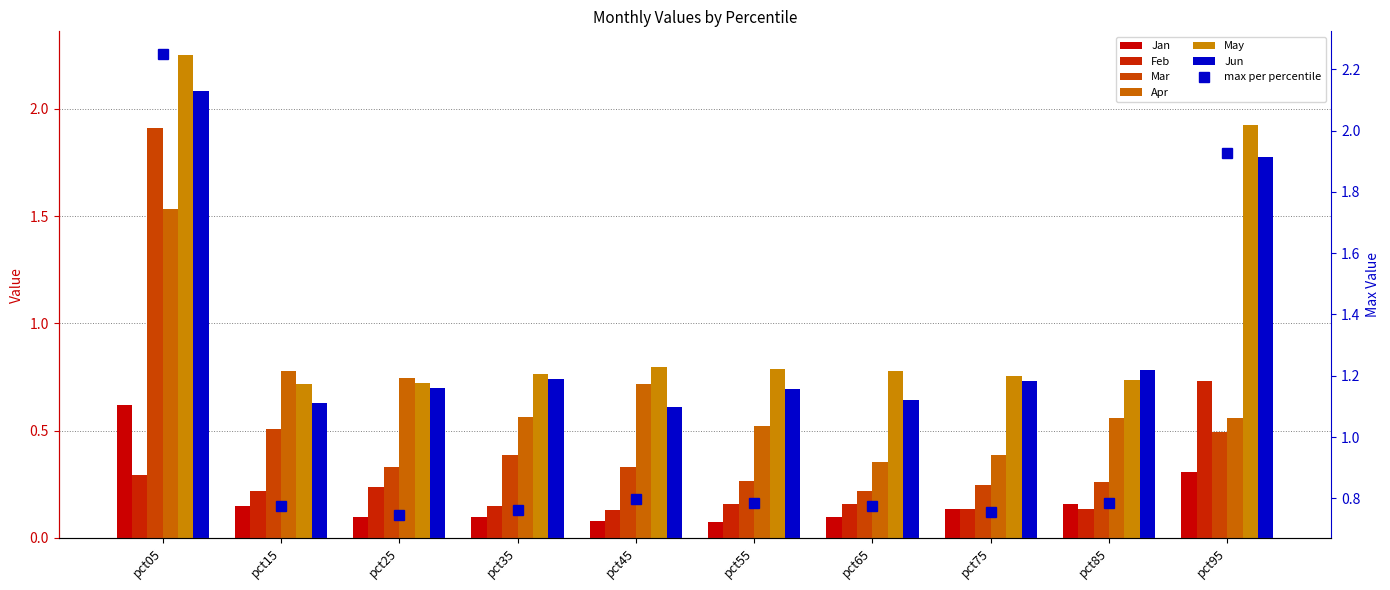

What is the total value across all series at pct95?

5.8